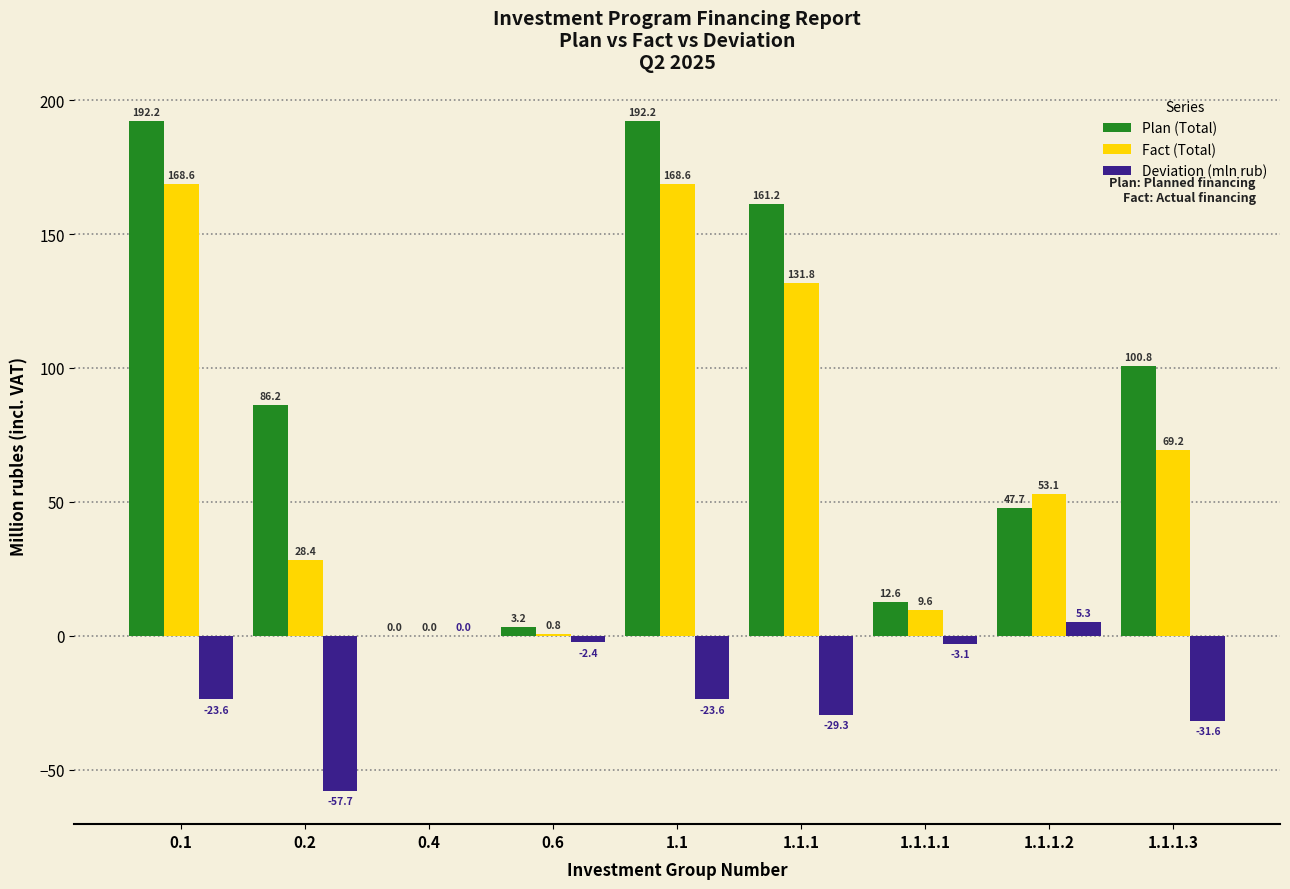

Is the value of Deviation (mln rub) at 0.6 greater than the value of Plan (Total) at 0.6?

No